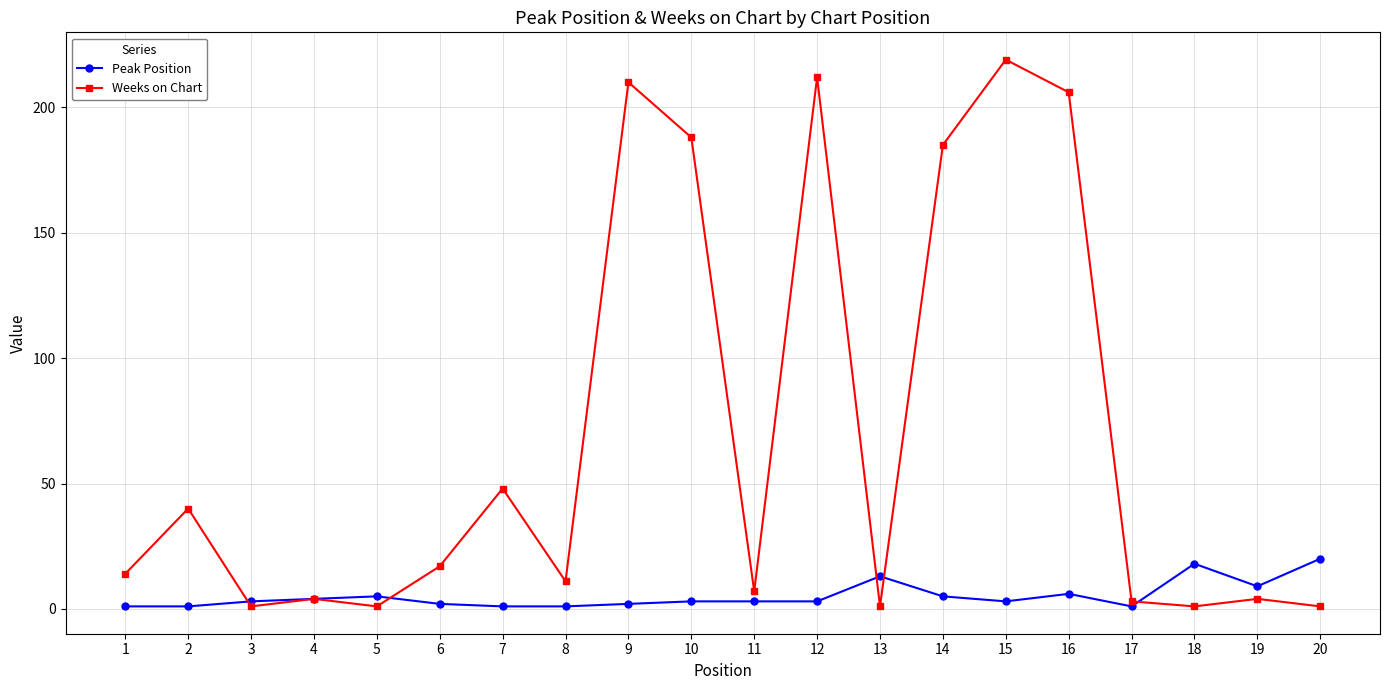

True or false: Peak Position has a value of 1 at 7.

True